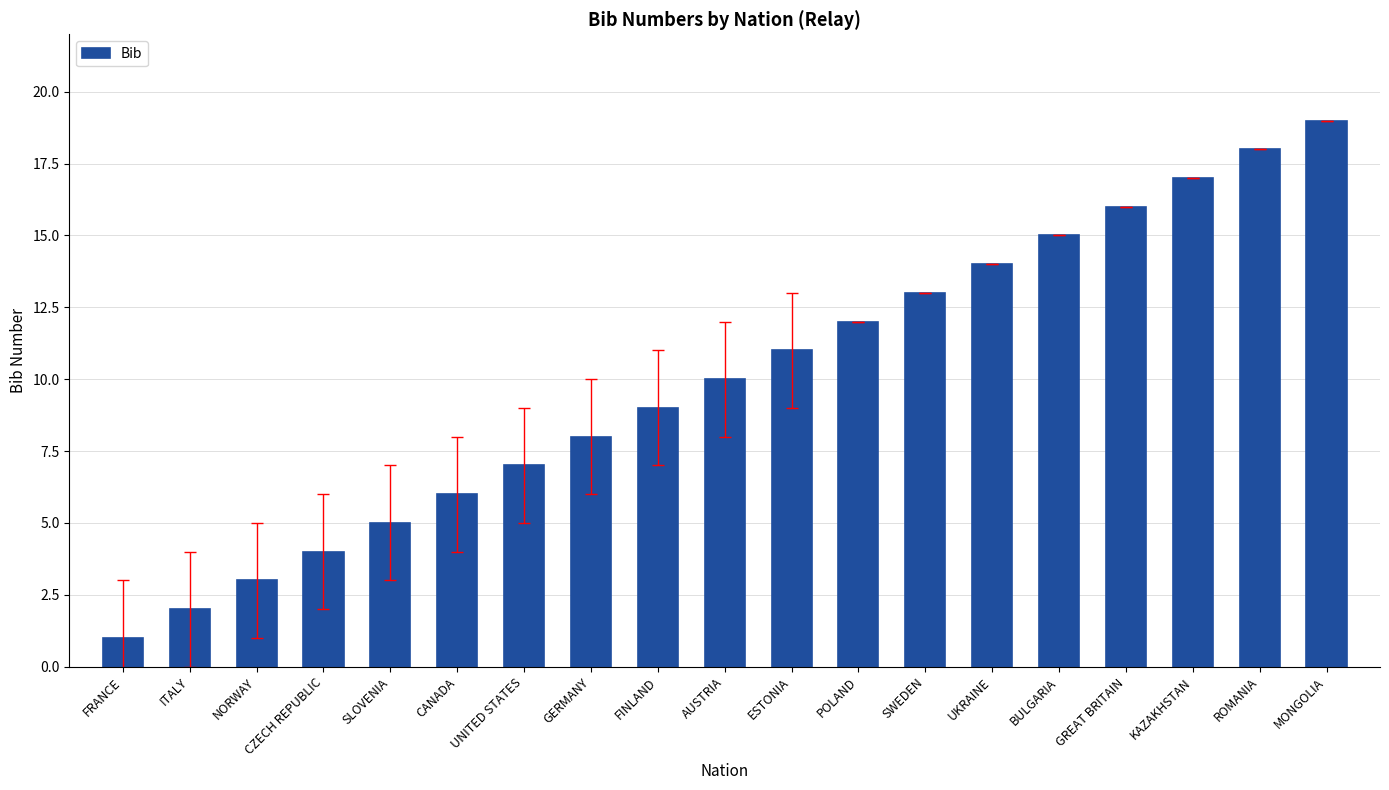

How many bars are there in total?

19